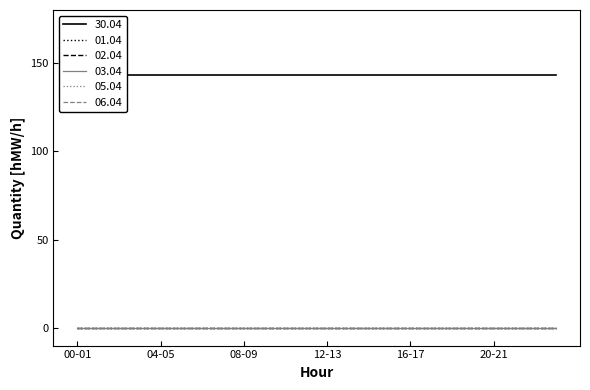

True or false: 02.04 and 01.04 intersect in this chart.

False